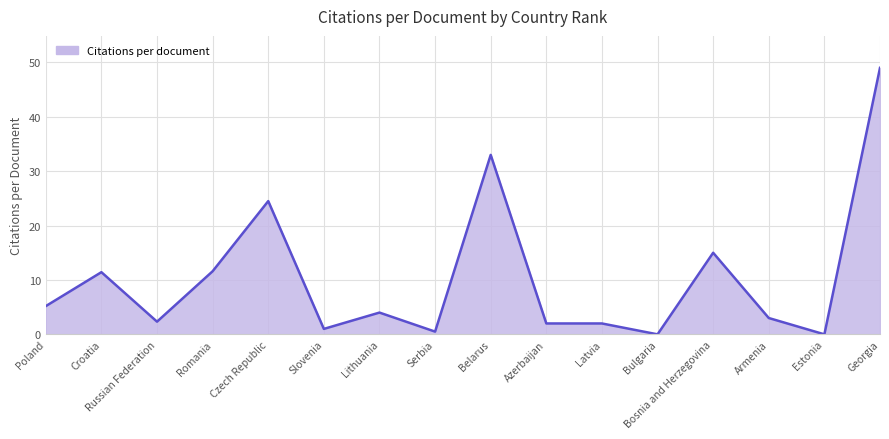

What position from the left is Bulgaria?

12